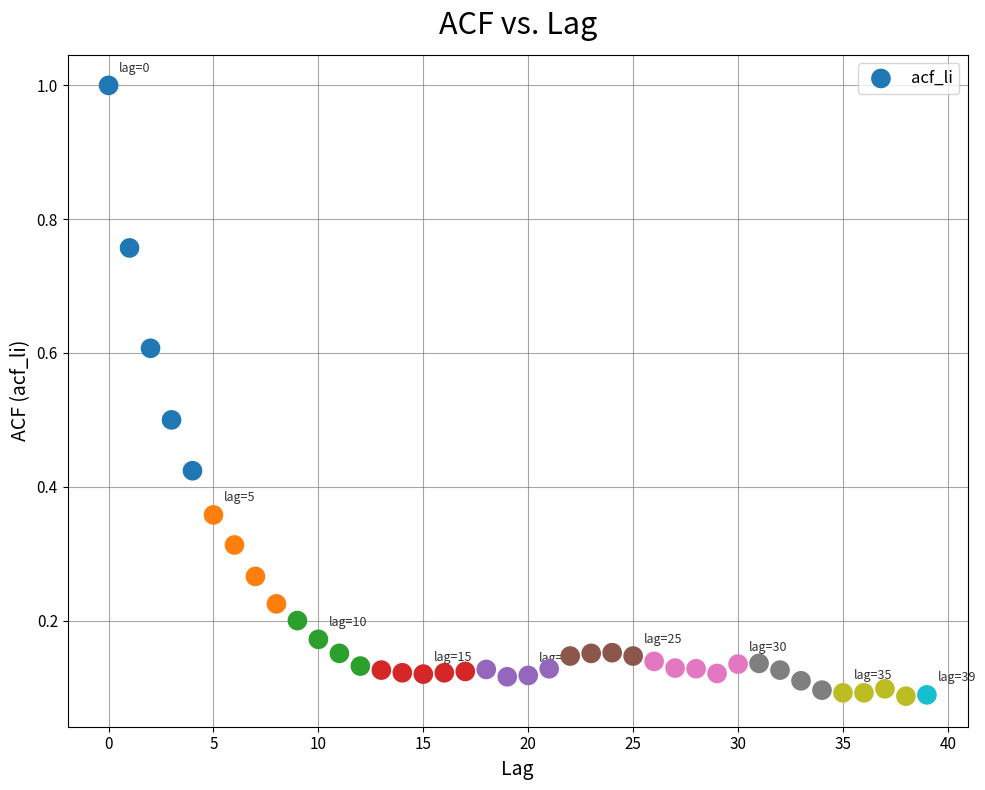

What is the range of Y values (max minus min)?

0.9